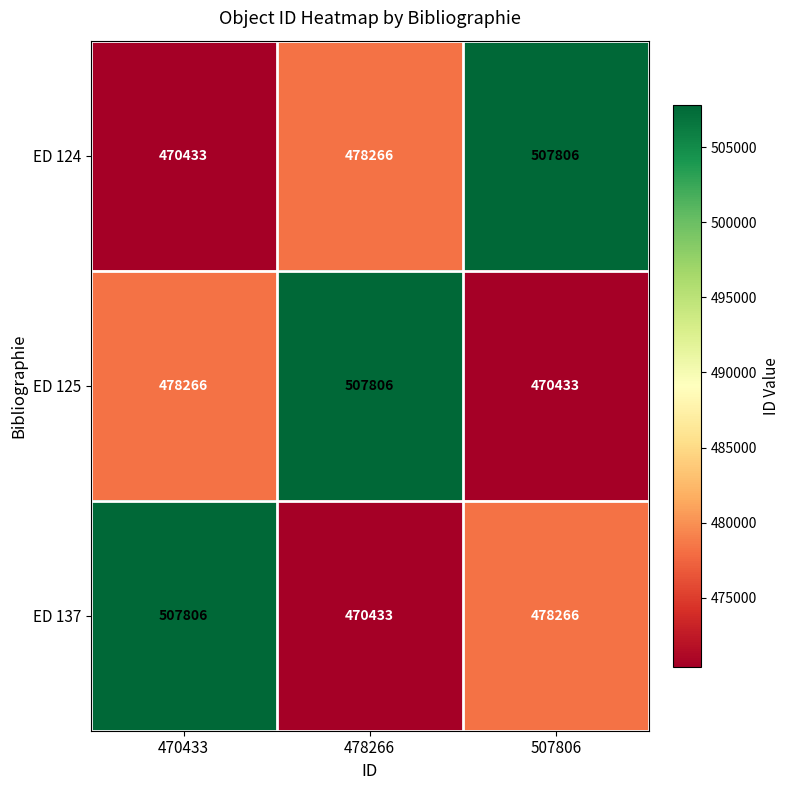

Rank the categories by ED 125 value from lowest to highest.

507806, 470433, 478266